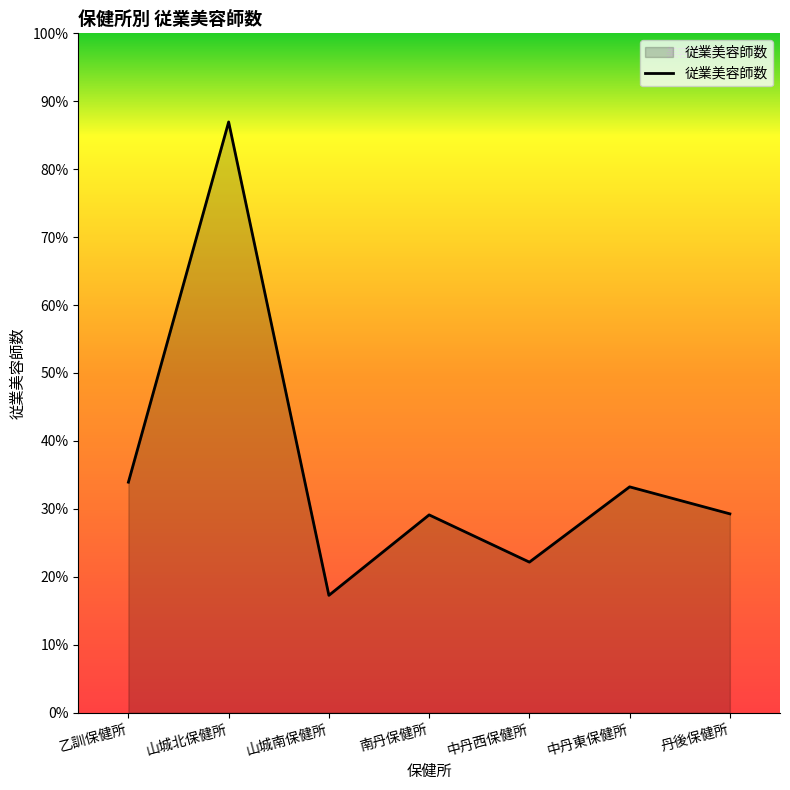

How many interior local valleys (lower than both neighbors) does the data have?

2